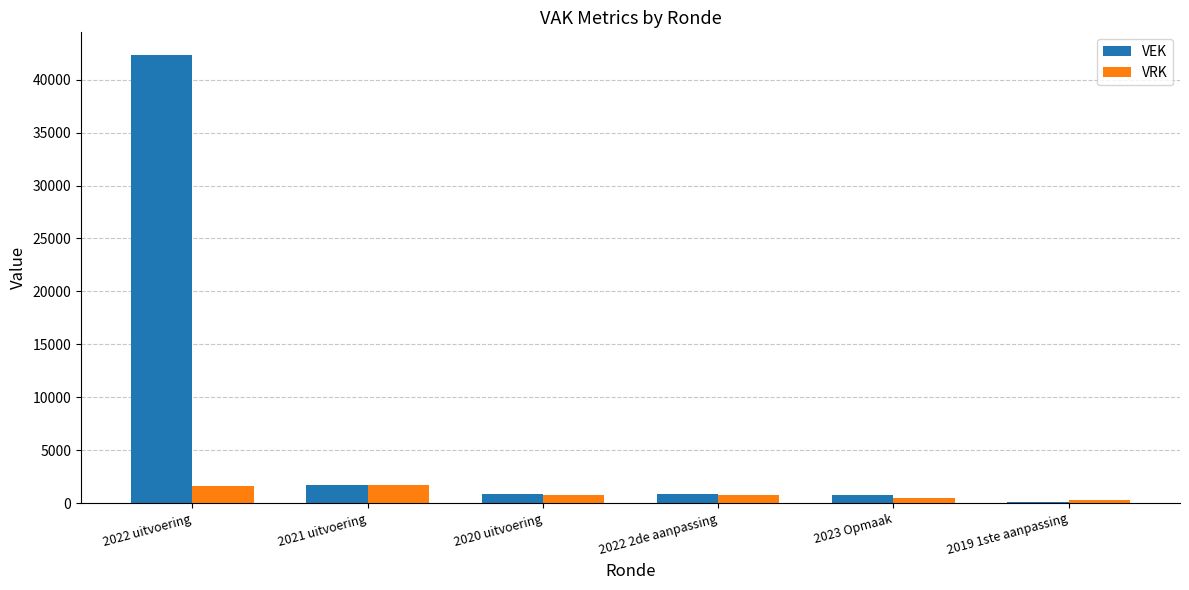

True or false: VRK has a value of 724 at 2022 2de aanpassing.

True